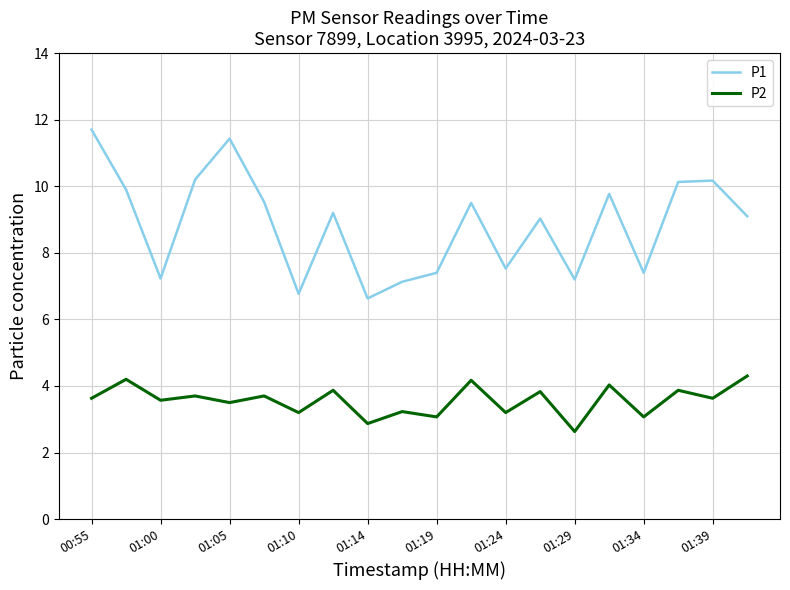

What is the lowest value of the P2 series?

2.6